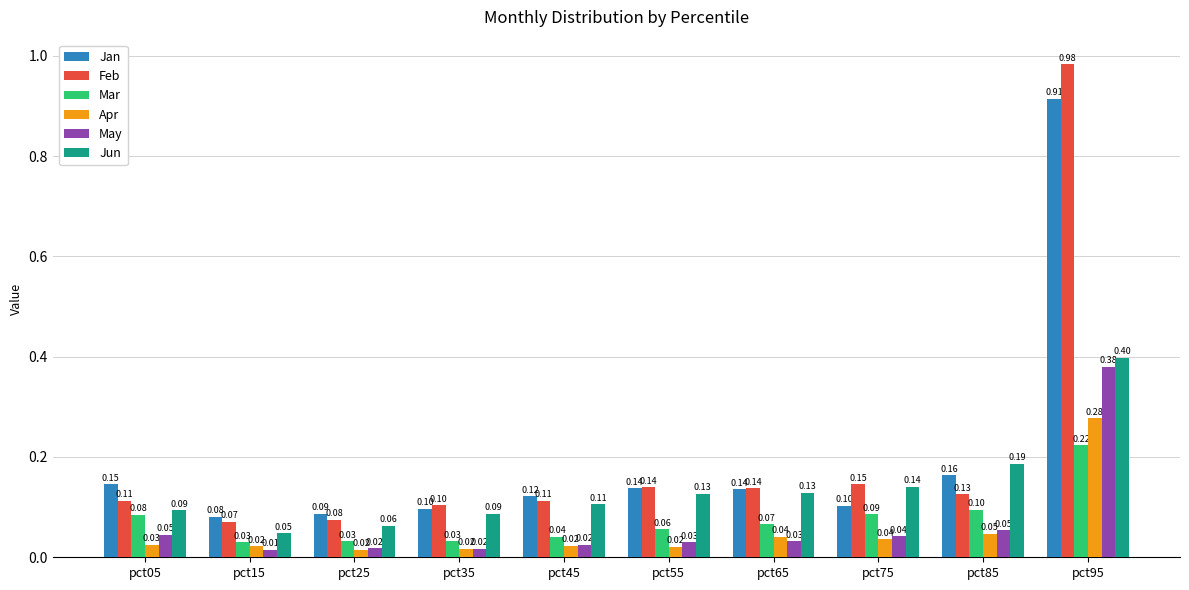

Is it true that Feb equals 0.1 at pct15?

True